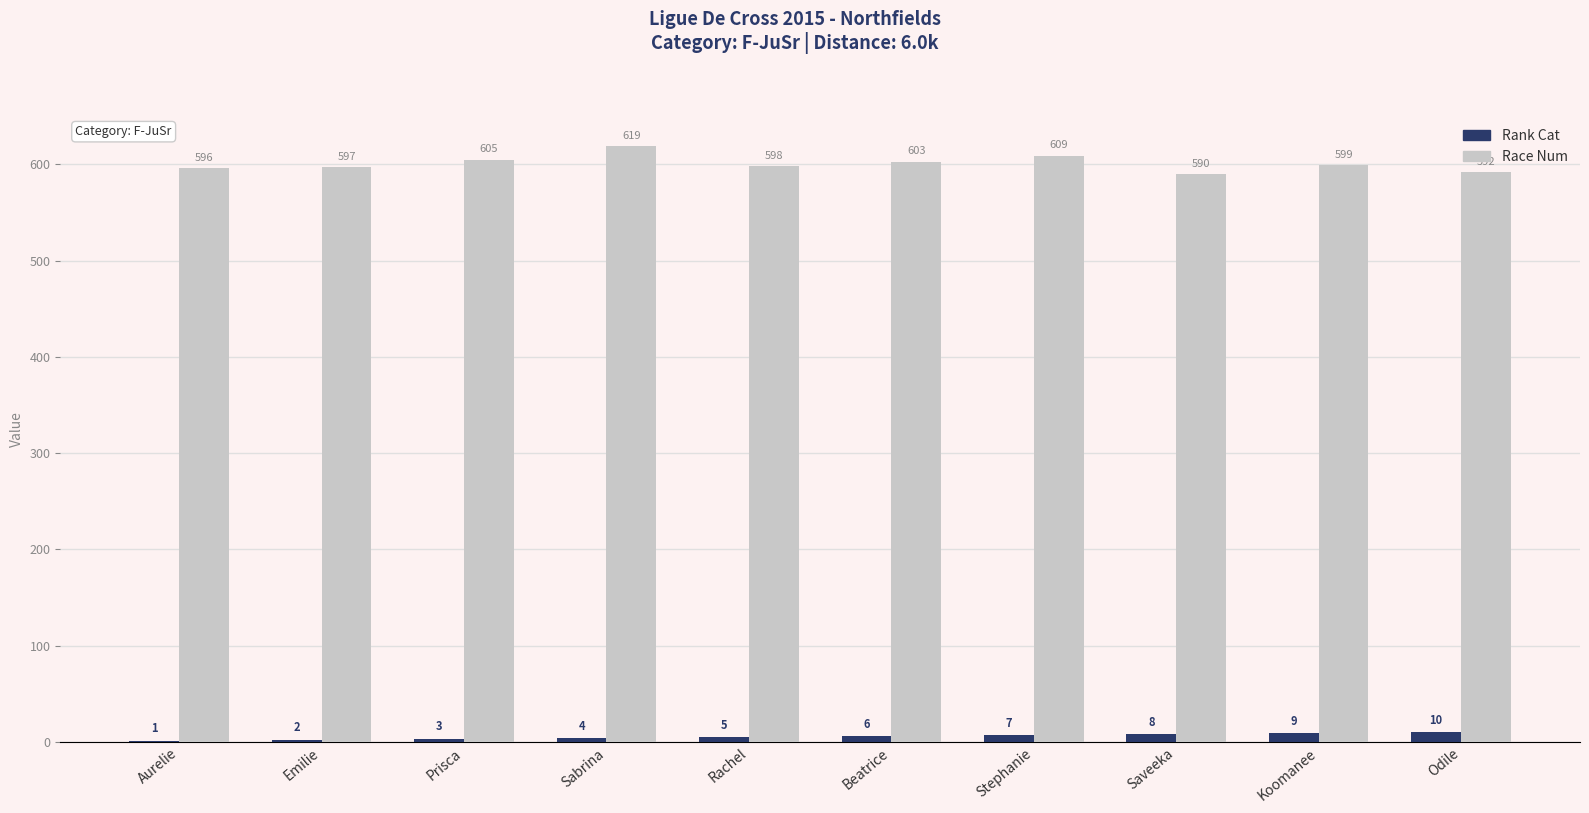

At which category is the sum across all series the highest?

Sabrina